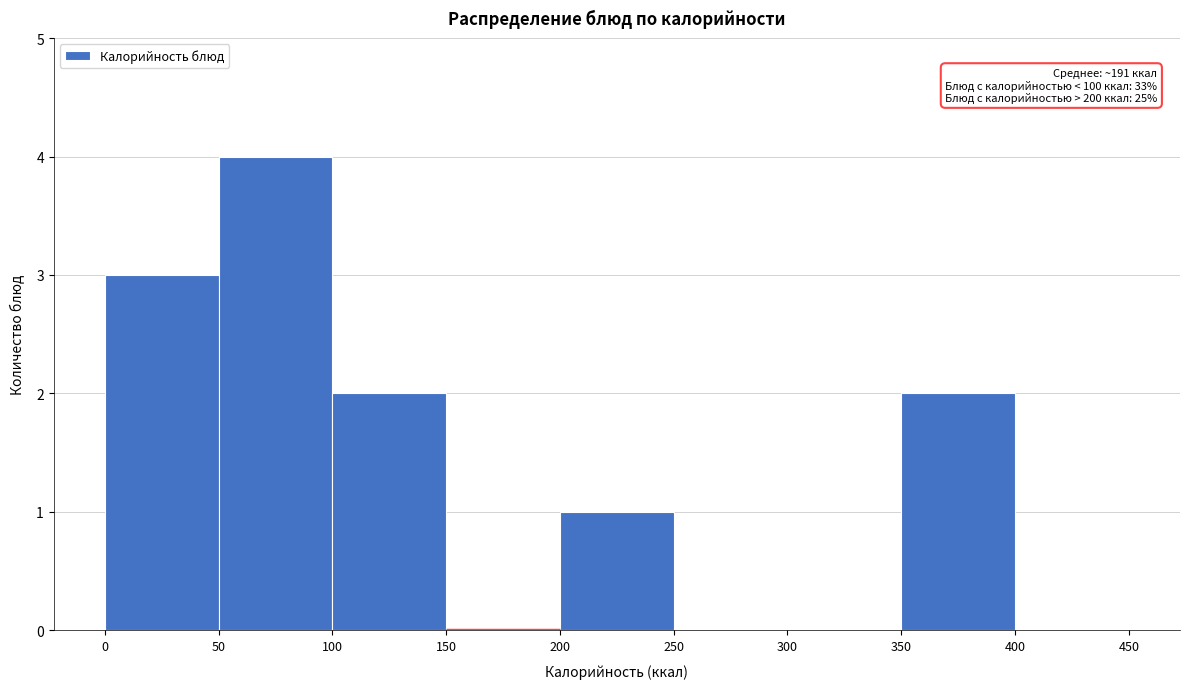

Over which range of the x-axis is the bar tallest?

50 to 100